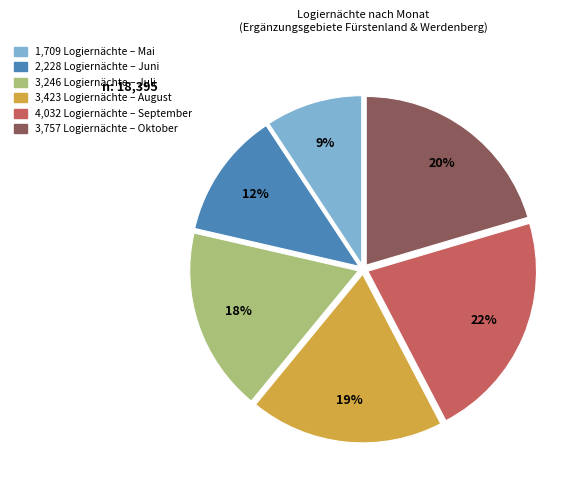

To the nearest percent, what is the difference between the largest and smallest slice percentages?

13%